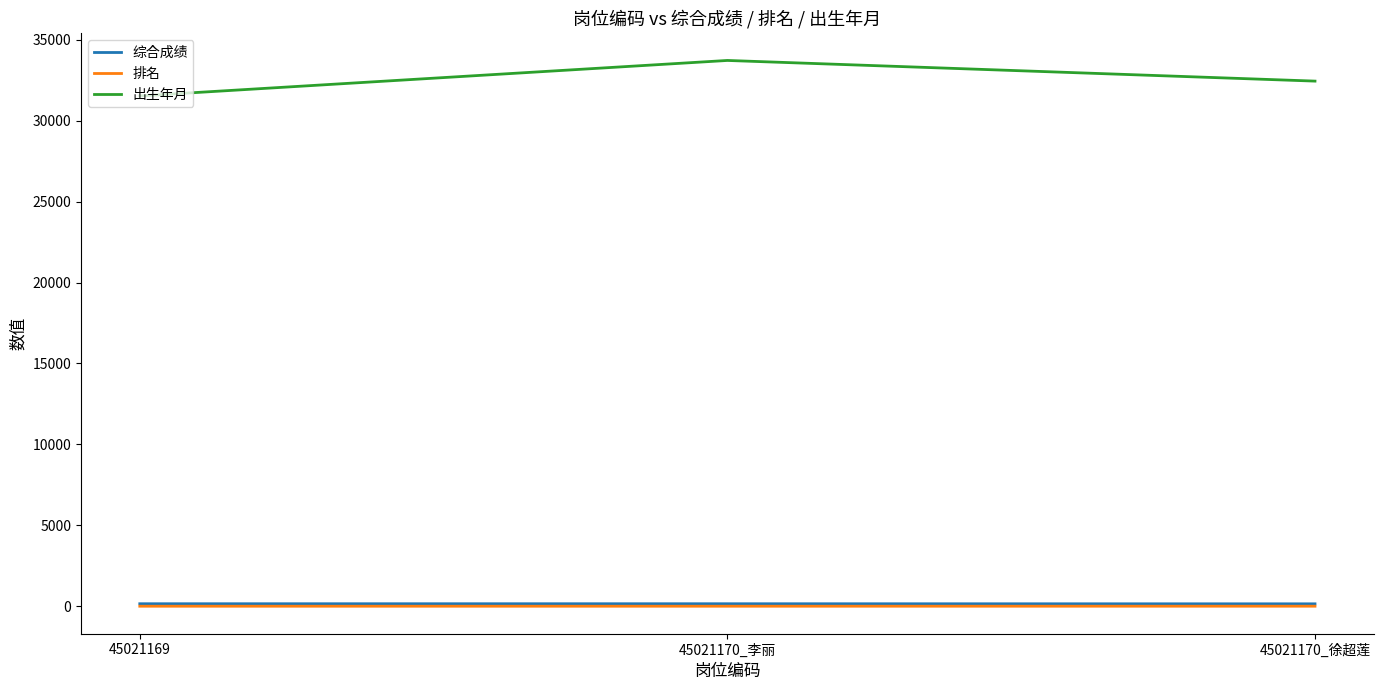

Which series has the largest total across all categories?

出生年月